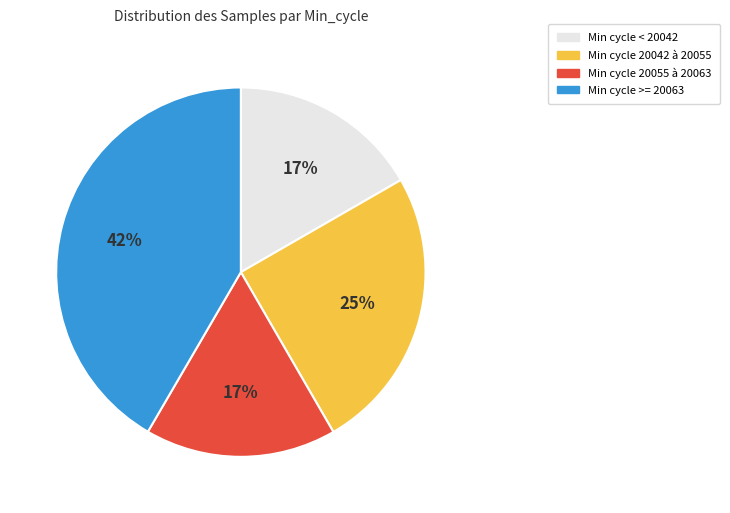

What is the largest slice in the pie chart?

Min cycle >= 20063